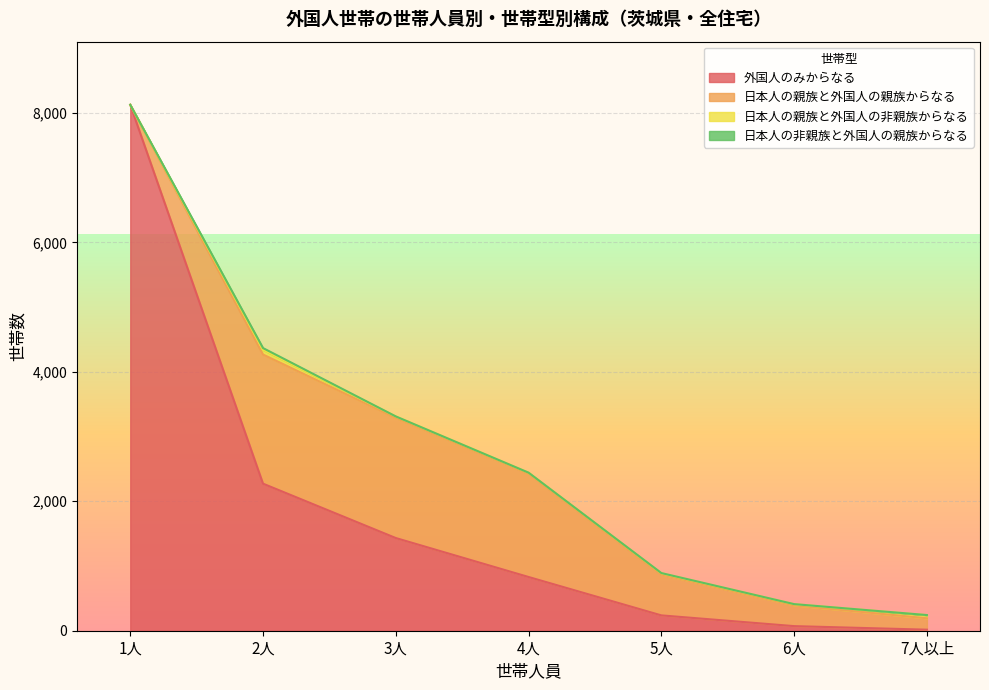

Where is 日本人の親族と外国人の非親族からなる nearest to the value 36?

7人以上